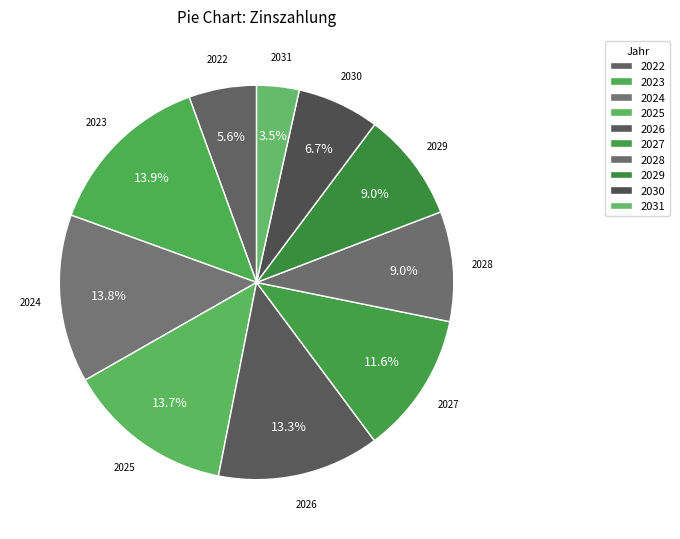

How many segments does this pie chart have?

10